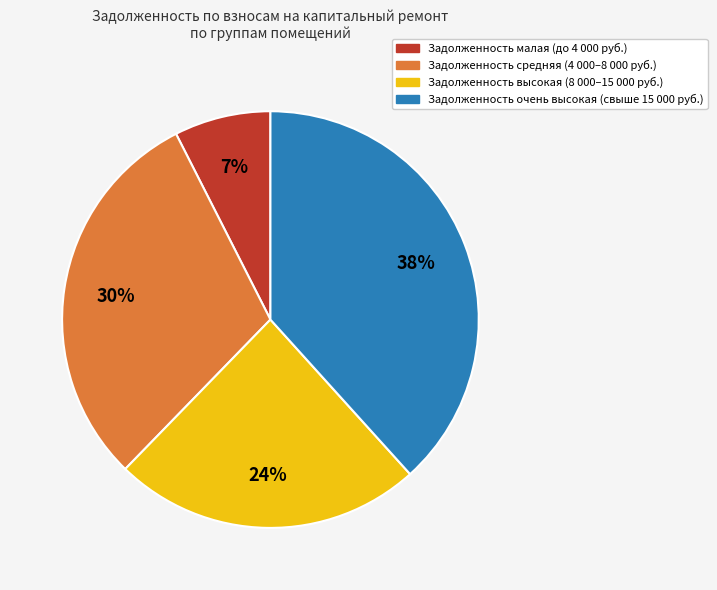

To the nearest percent, what is the difference between the largest and smallest slice percentages?

31%